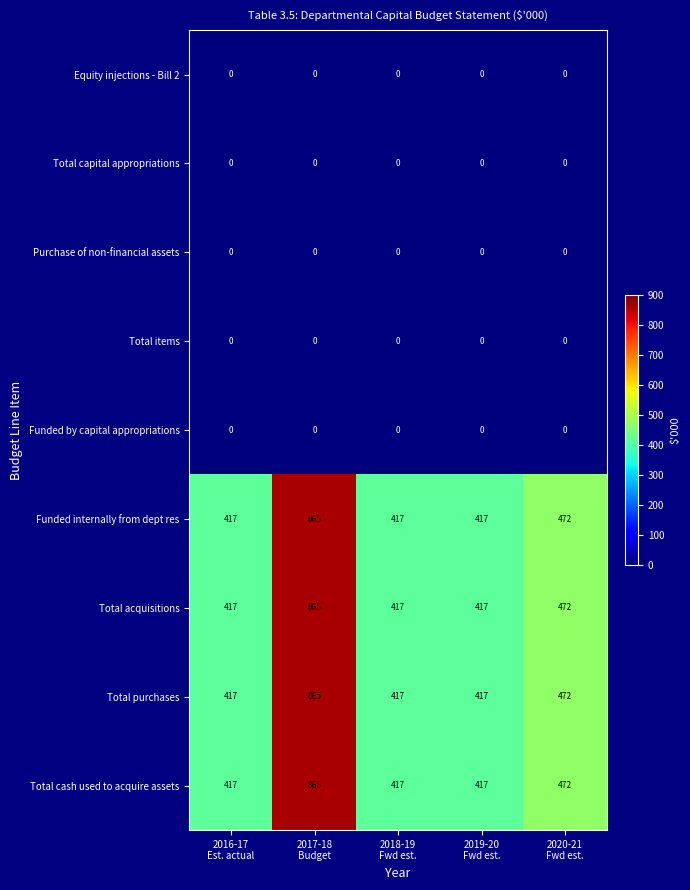

What is the difference between the maximum and minimum values in the Funded internally from dept res series?

448